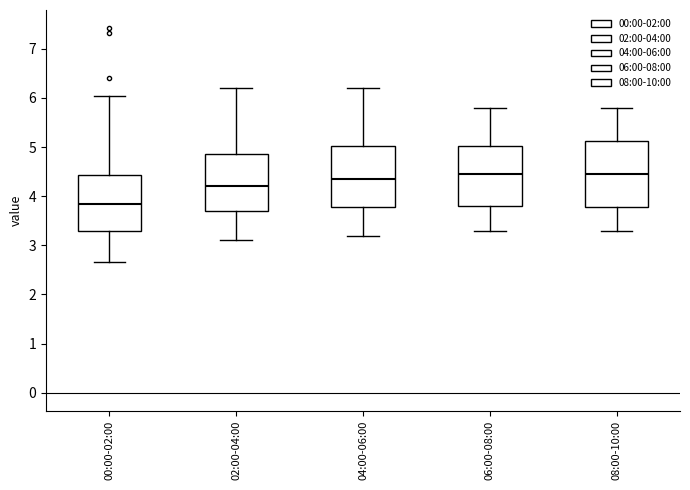

Reading left to right, transcribe this box plot: for each box, give where its median line is, the range the box spans, and where its two whiskers end, as read against the y-axis. The values are not printed on the chart, so give them approximately, as read against the axis.

00:00-02:00: median 3.8, box 3.3 to 4.4, whiskers 2.7 to 6.0
02:00-04:00: median 4.2, box 3.7 to 4.9, whiskers 3.1 to 6.2
04:00-06:00: median 4.4, box 3.8 to 5.0, whiskers 3.2 to 6.2
06:00-08:00: median 4.5, box 3.8 to 5.0, whiskers 3.3 to 5.8
08:00-10:00: median 4.5, box 3.8 to 5.1, whiskers 3.3 to 5.8